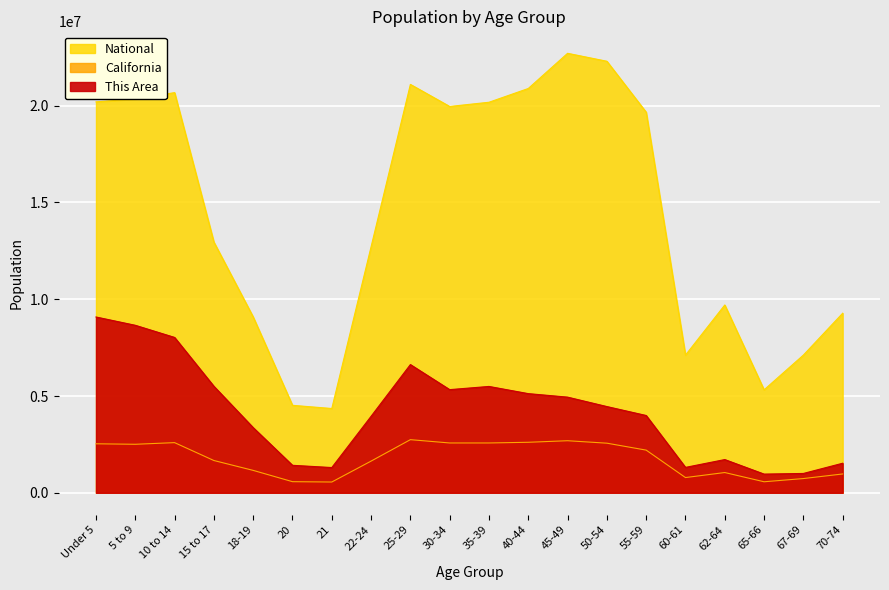

True or false: National has a value of 16182545.7 at 70-74.

False